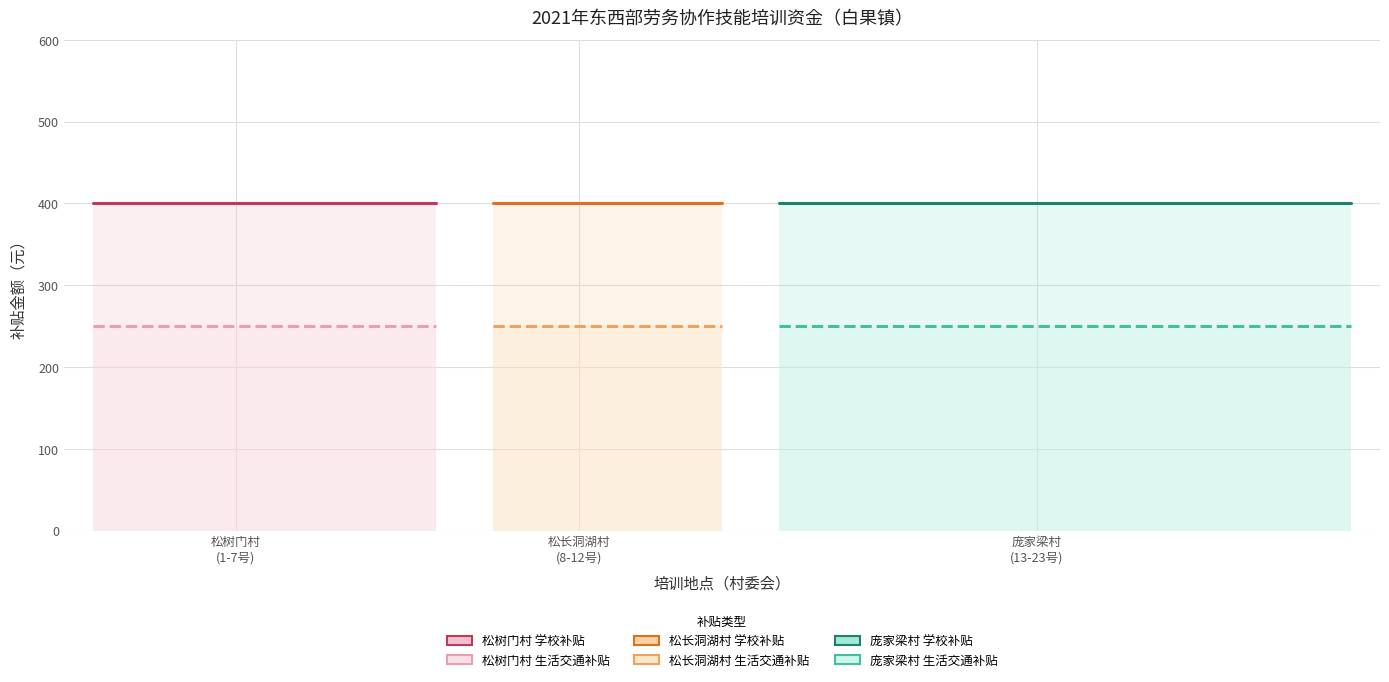

Reading right to left, extract all data points from this chart.

学校补贴（元）: 400	400	400	400	400	400	400	400	400	400	400	400	400	400	400	400	400	400	400	400	400	400	400
生活交通补贴（元）: 250	250	250	250	250	250	250	250	250	250	250	250	250	250	250	250	250	250	250	250	250	250	250